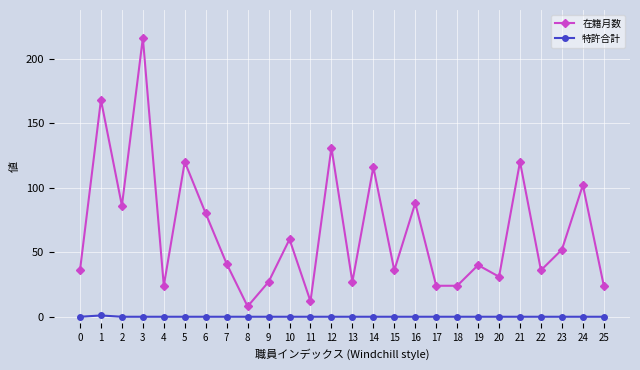

How many categories are shown in the chart?

26